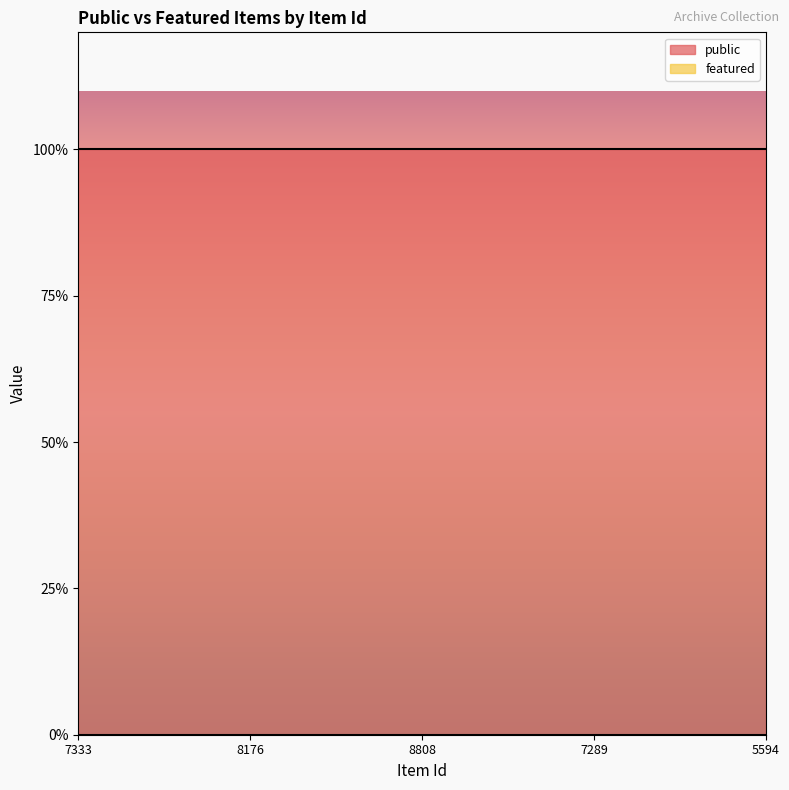

What is the label of the 3rd point from the left?

8808